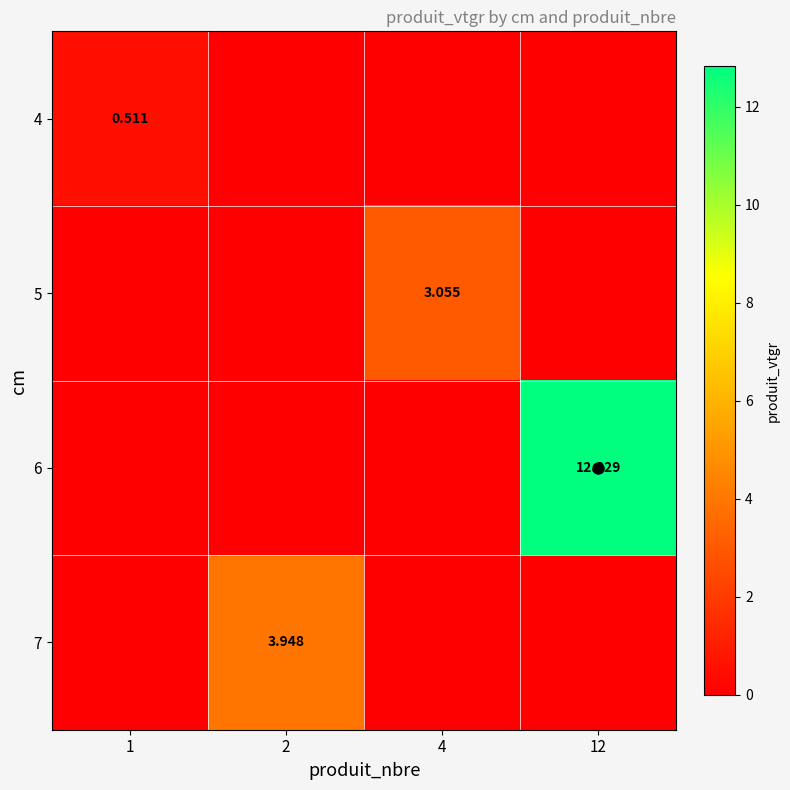

True or false: 4 has a value of 0.0 at 4.

True